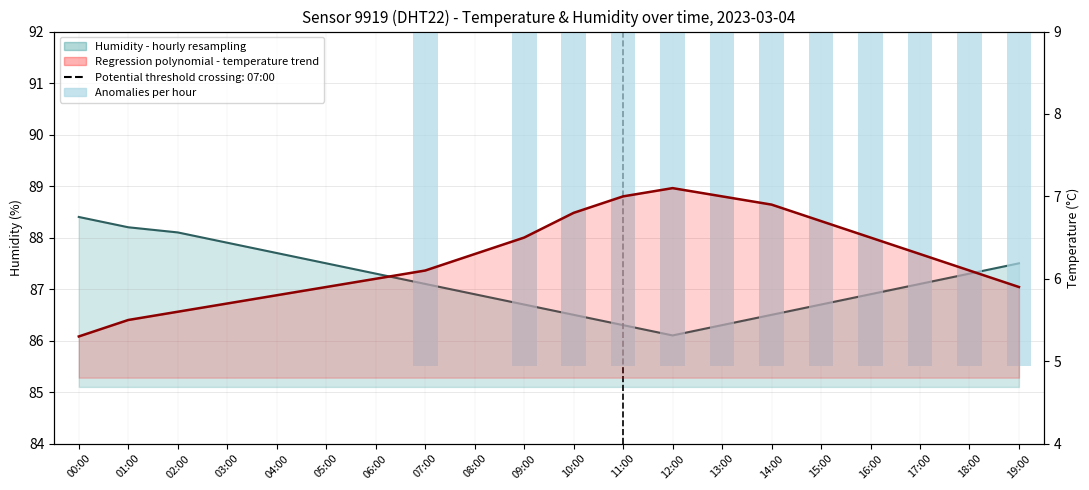

The Anomalies per hour series shows 85.5 at 07:00. True or false?

True